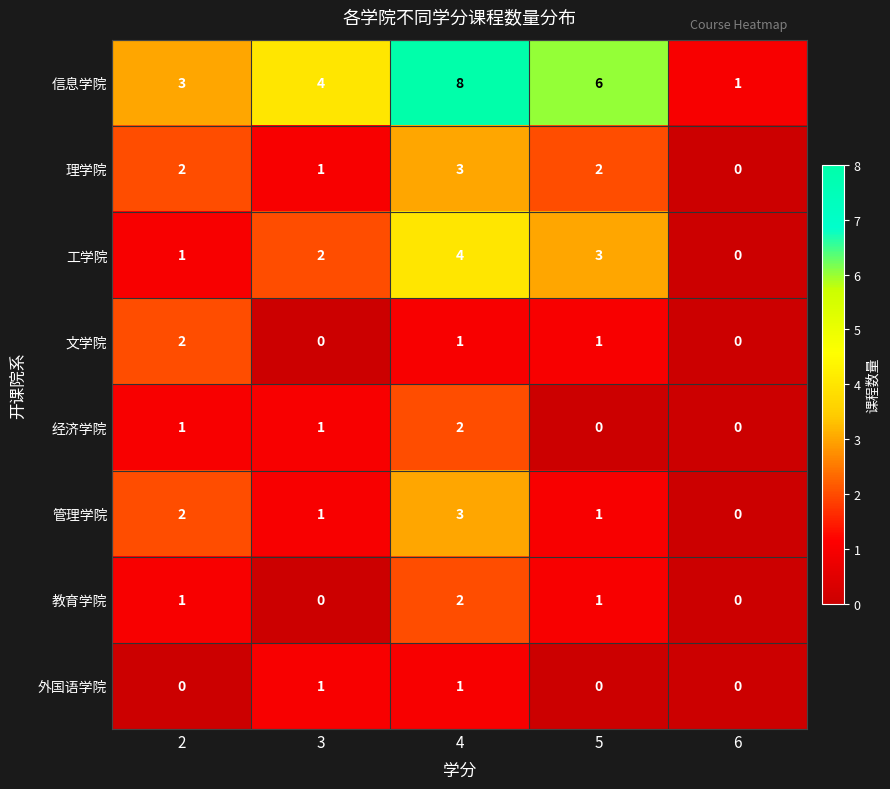

Where is 信息学院 nearest to the value 4?

3